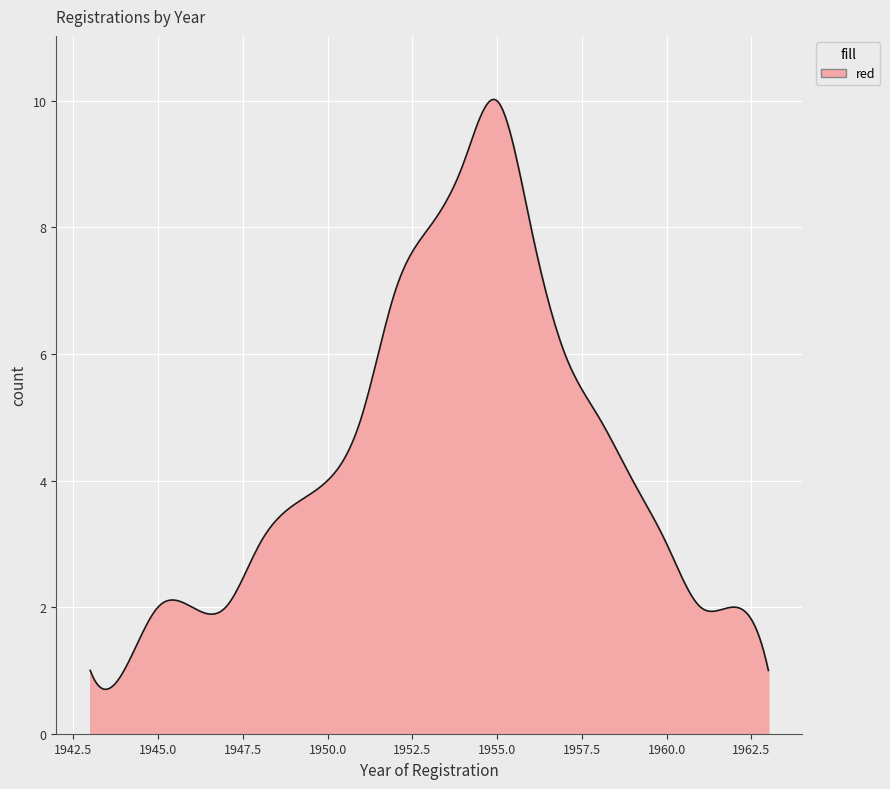

How many distinct data groups are displayed?

1